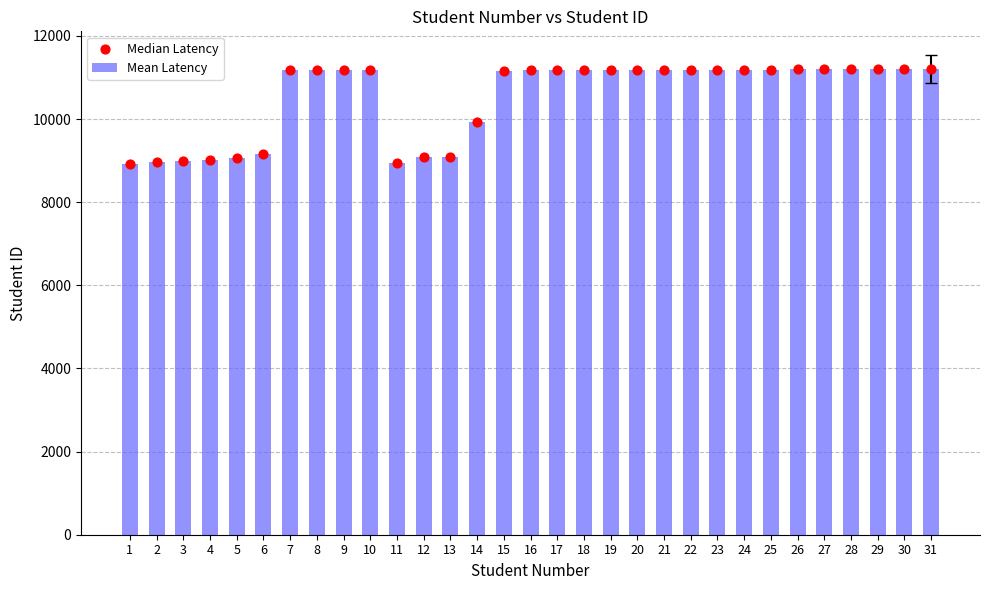

Which series has the widest spread of Y values?

Mean Latency